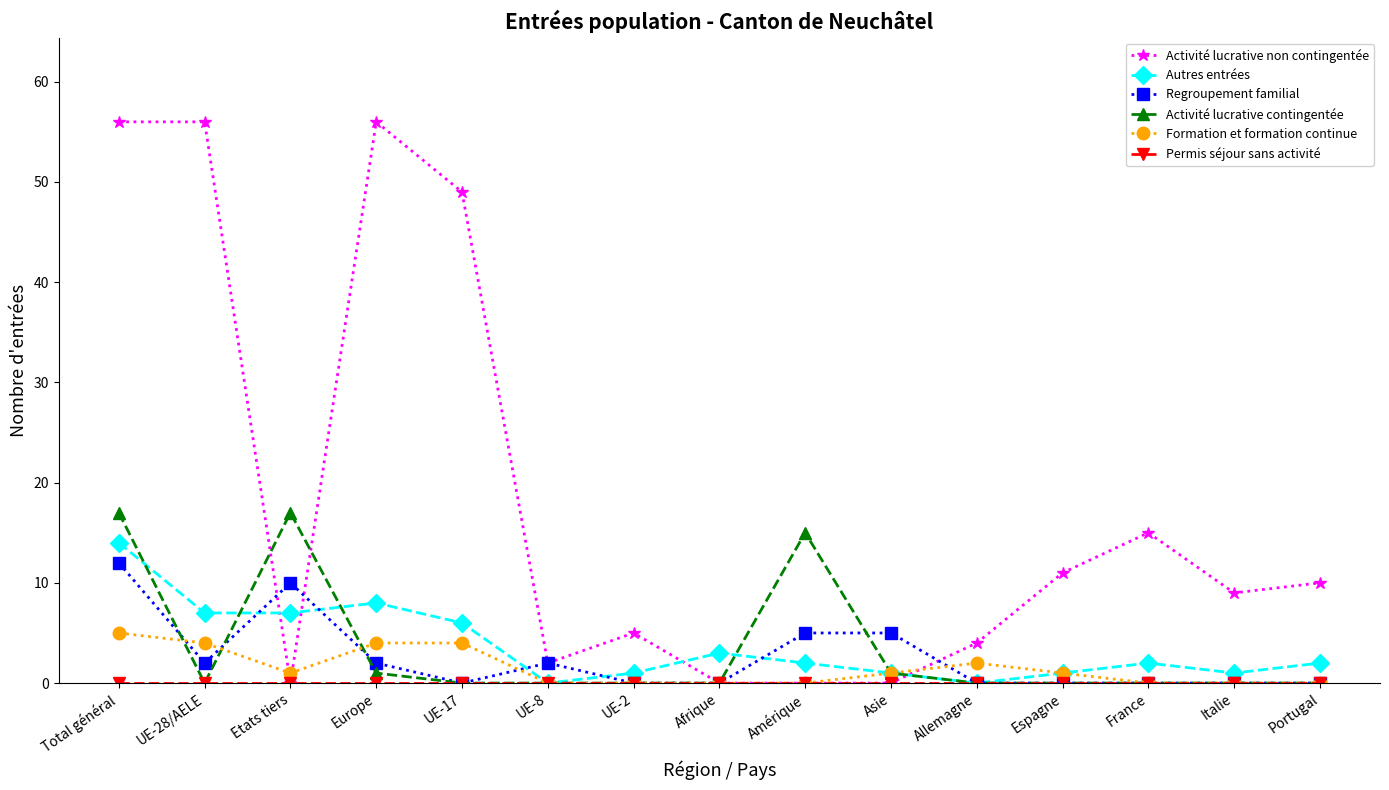

At which category does Activité lucrative contingentée reach its first local valley?

UE-28/AELE